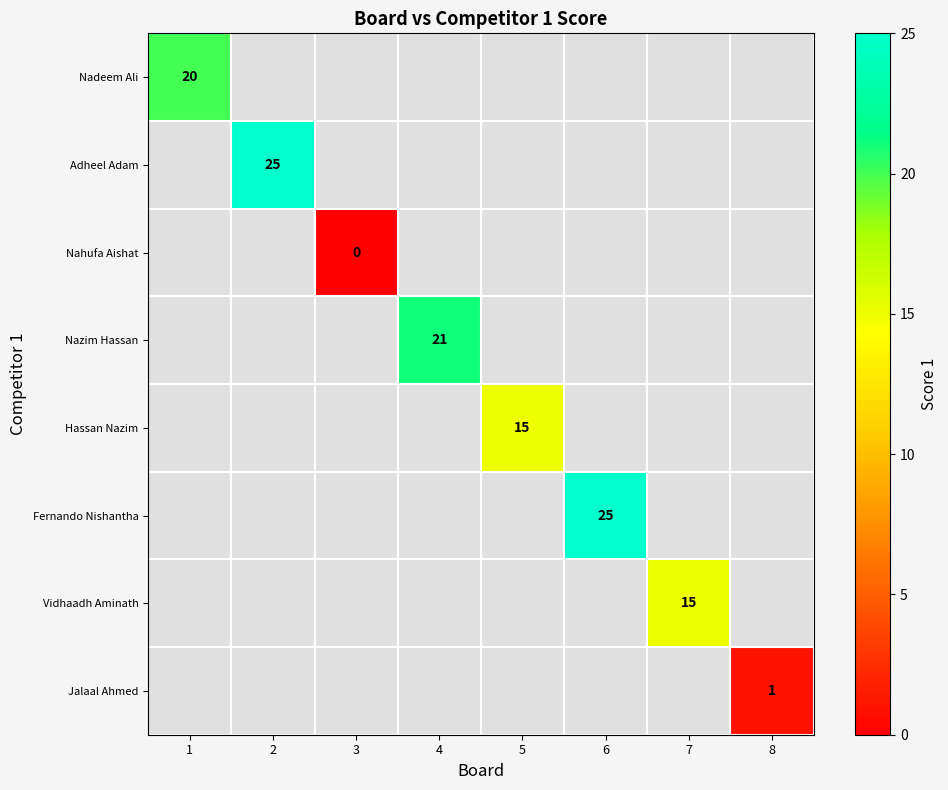

Which label corresponds to the largest value in the chart?

2